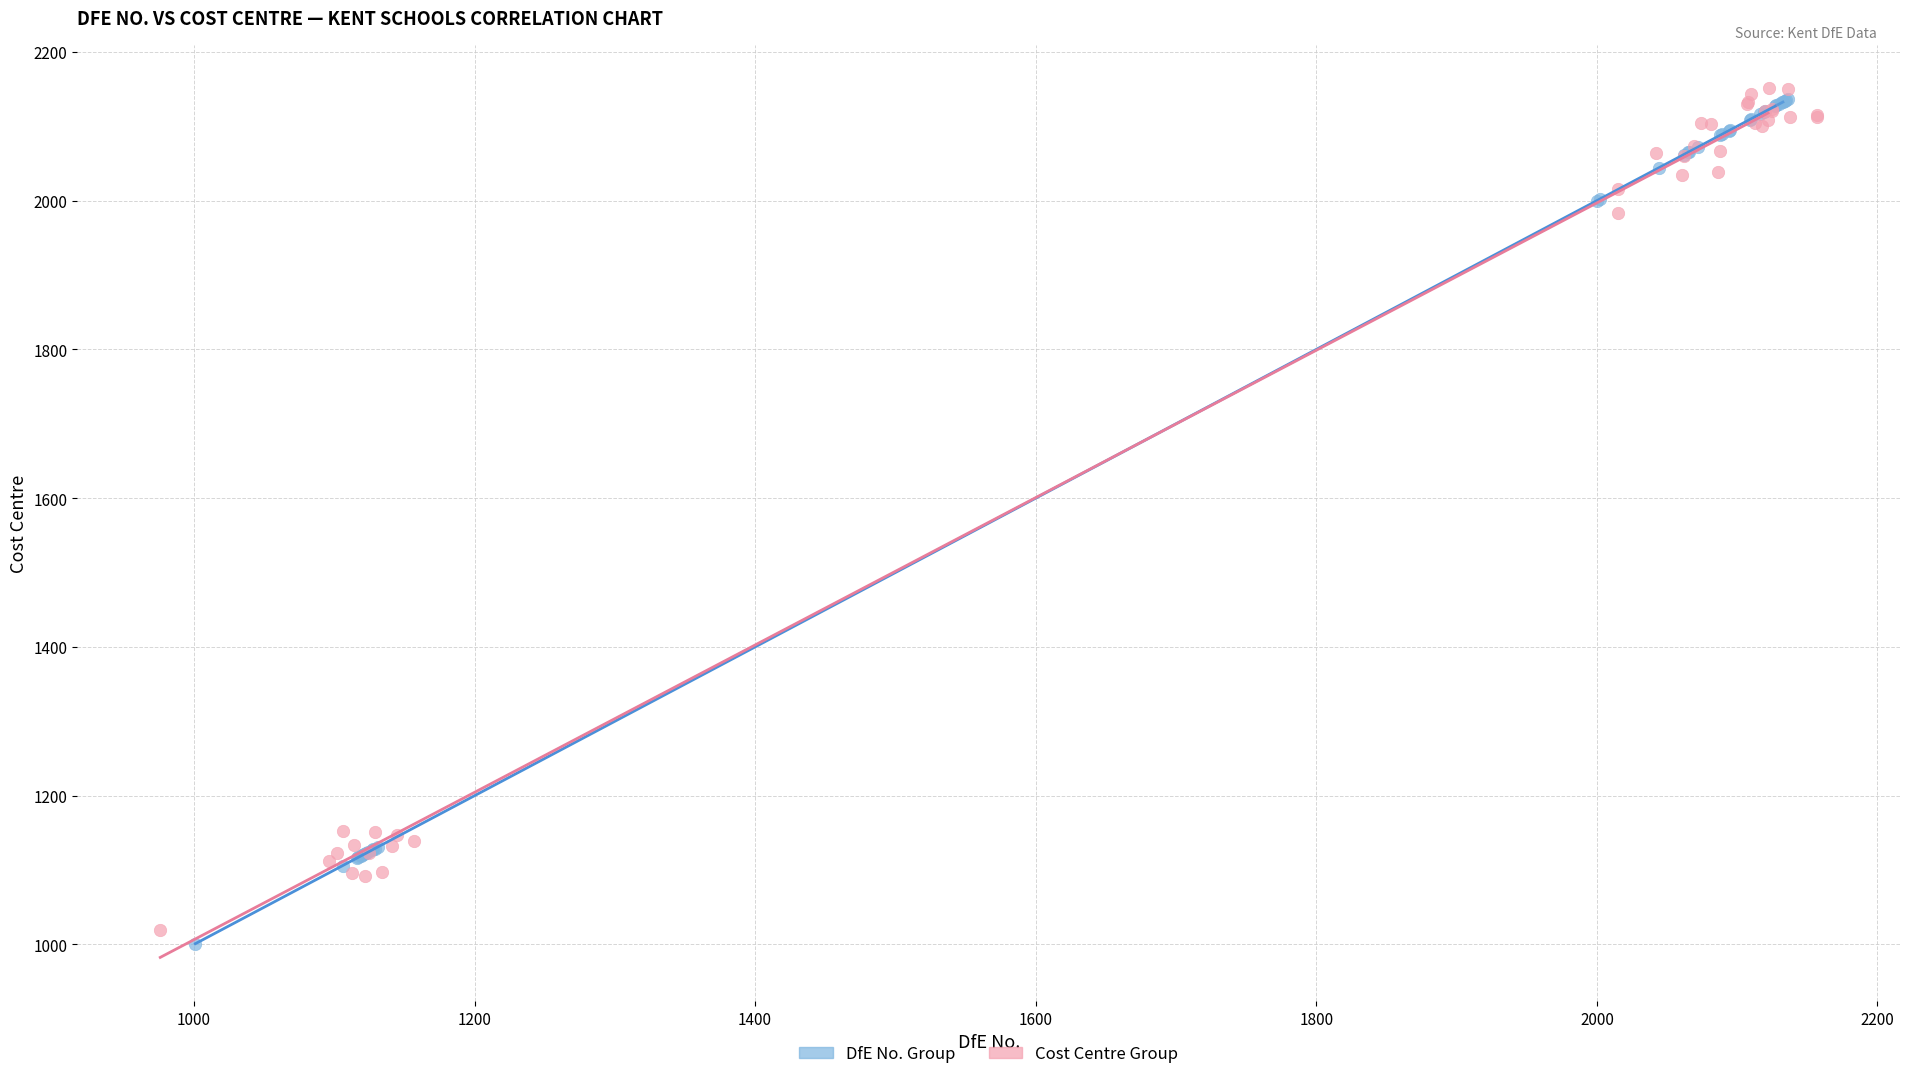

Which series reaches the minimum Y coordinate?

DfE No. Group